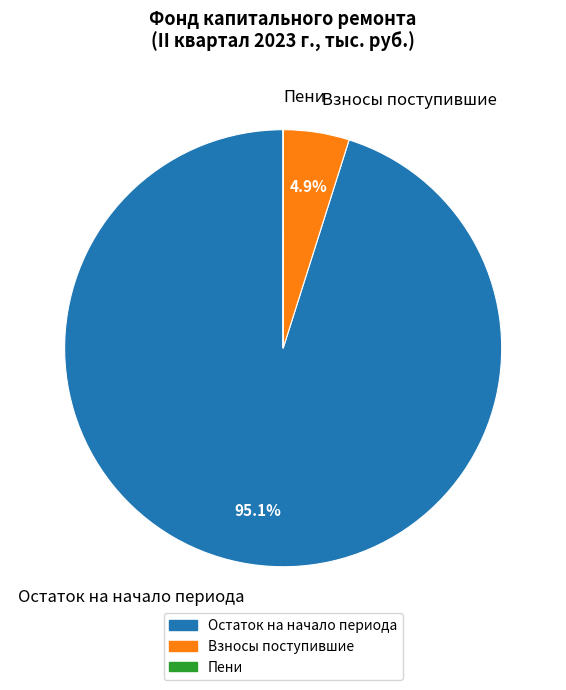

What is the total percentage of Остаток на начало периода and Взносы поступившие?

100.0%